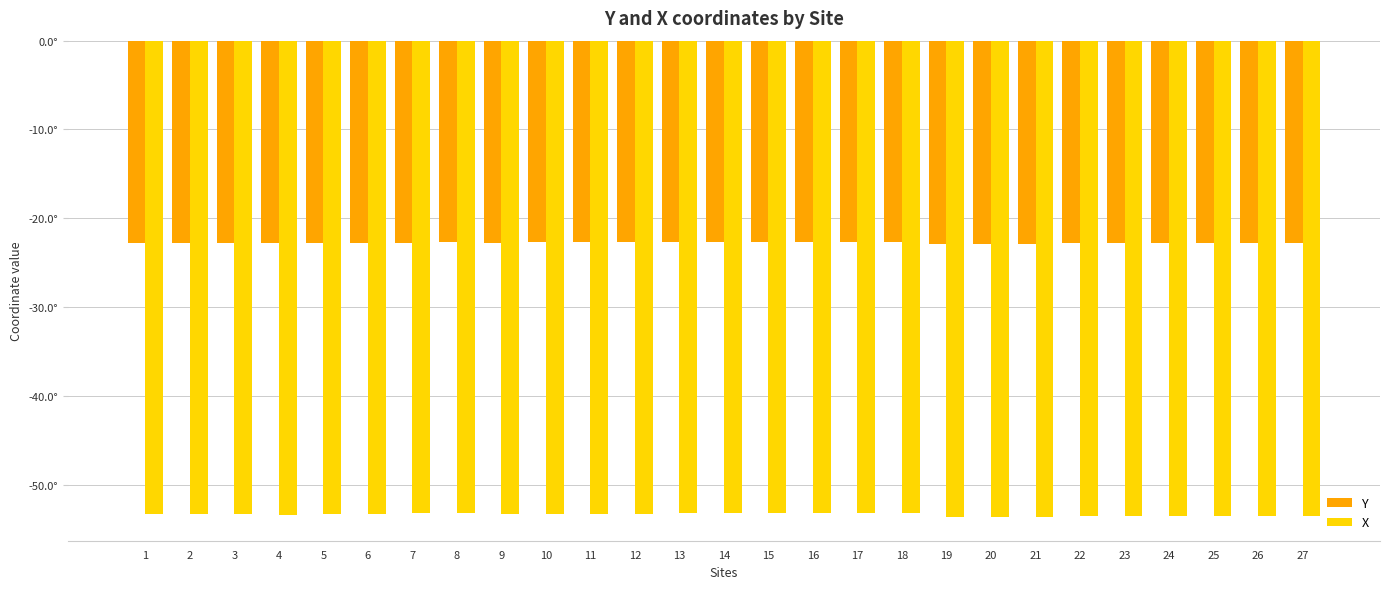

What is the sum of the Y values at 13 and 16?

-45.4